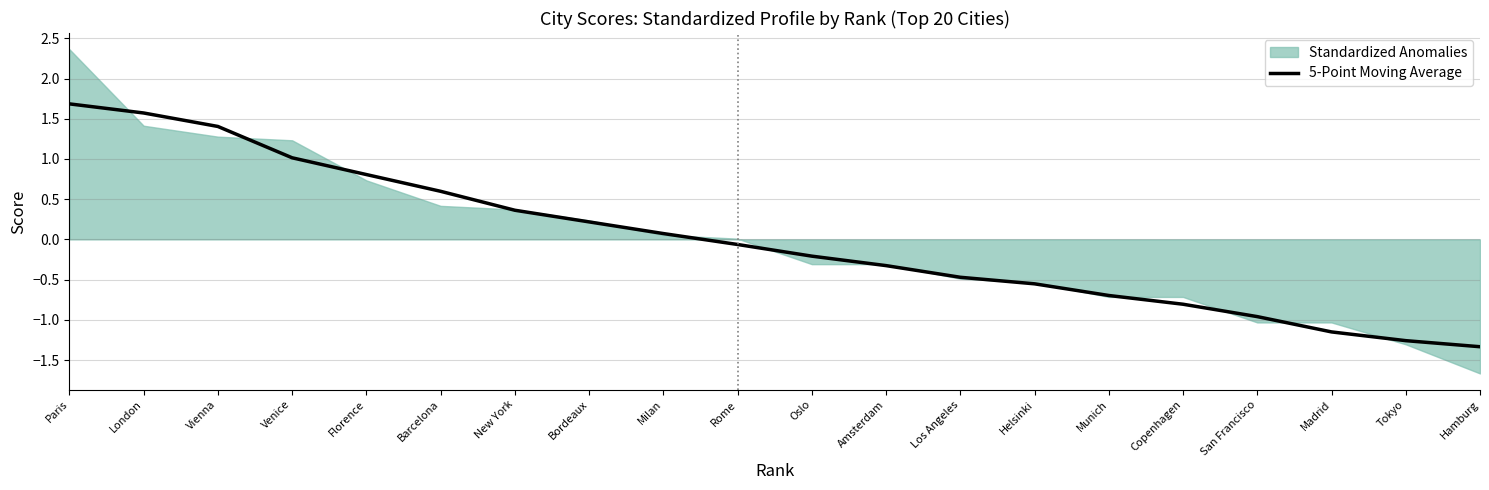

Which category has the highest value across all series?

Paris